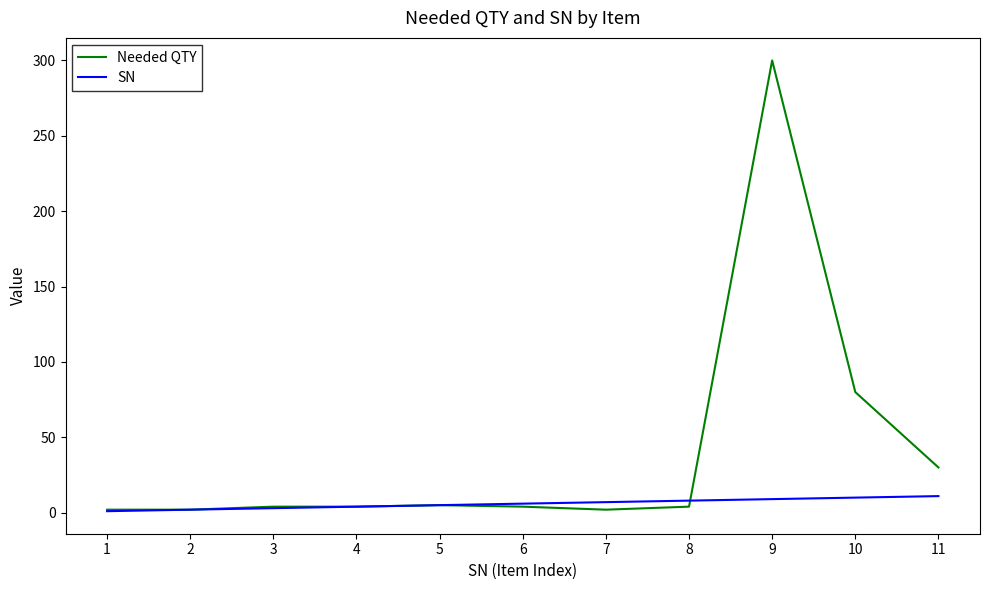

At which label does Needed QTY reach its peak?

9